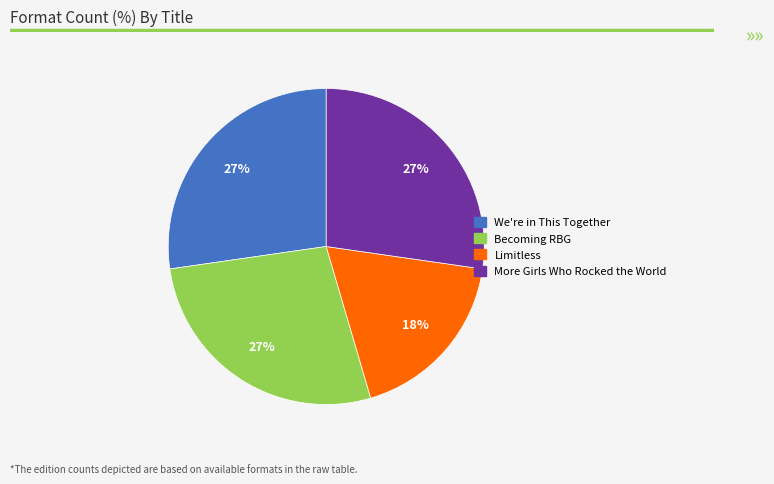

How many slices are in this pie chart?

4